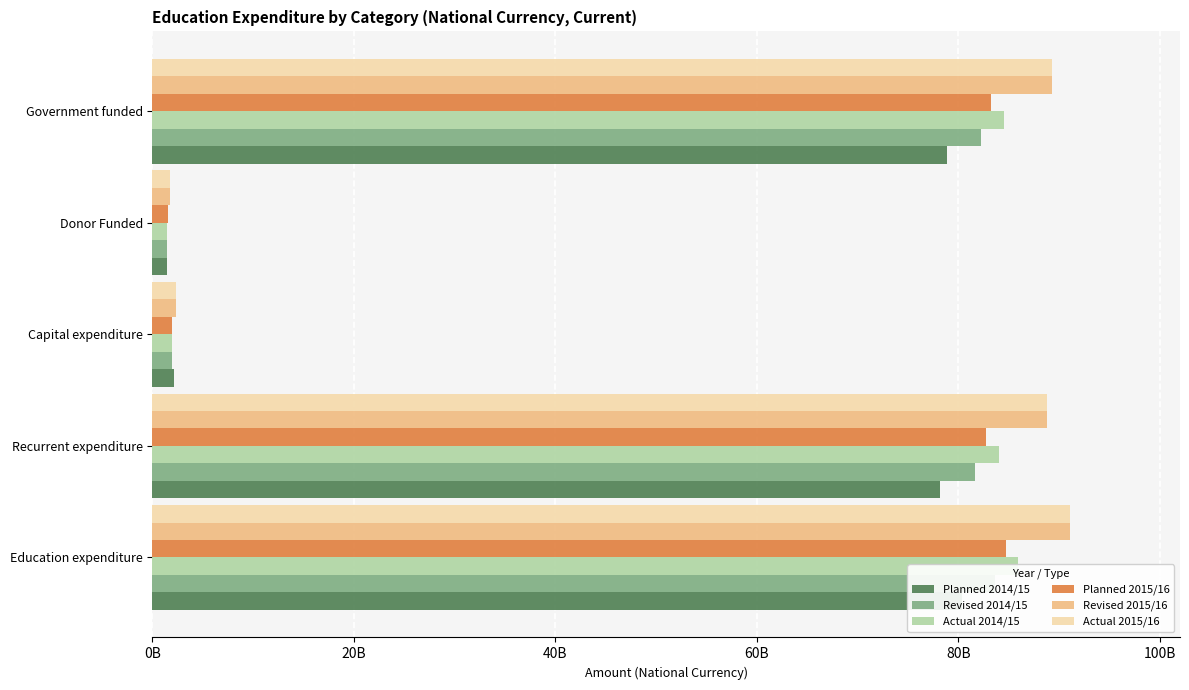

Is it true that Revised 2015/16 equals 89278108000 at Government funded?

True